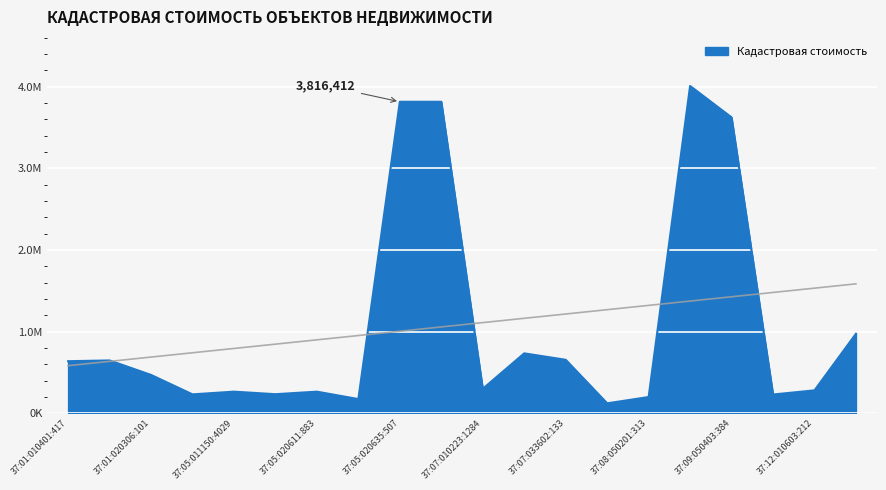

Reading right to left, transcribe all the data shown in this chart.

37:13:010420:494=974369.7	37:12:010603:212=280815.6	37:11:040134:413=229774.0	37:09:050403:384=3624668.0	37:09:050106:384=4009705.9	37:08:050201:313=199082.8	37:08:011821:282=121527.4	37:07:033602:133=655148.2	37:07:010301:334=734108.3	37:07:010223:1284=299645.2	37:05:020635:508=3816411.9	37:05:020635:507=3816411.9	37:05:020611:884=173826.2	37:05:020611:883=264838.6	37:05:011150:4113=233671.2	37:05:011150:4029=264760.4	37:05:011130:276=231656.5	37:01:020306:101=469925.9	37:01:010401:449=647147.1	37:01:010401:417=637865.9